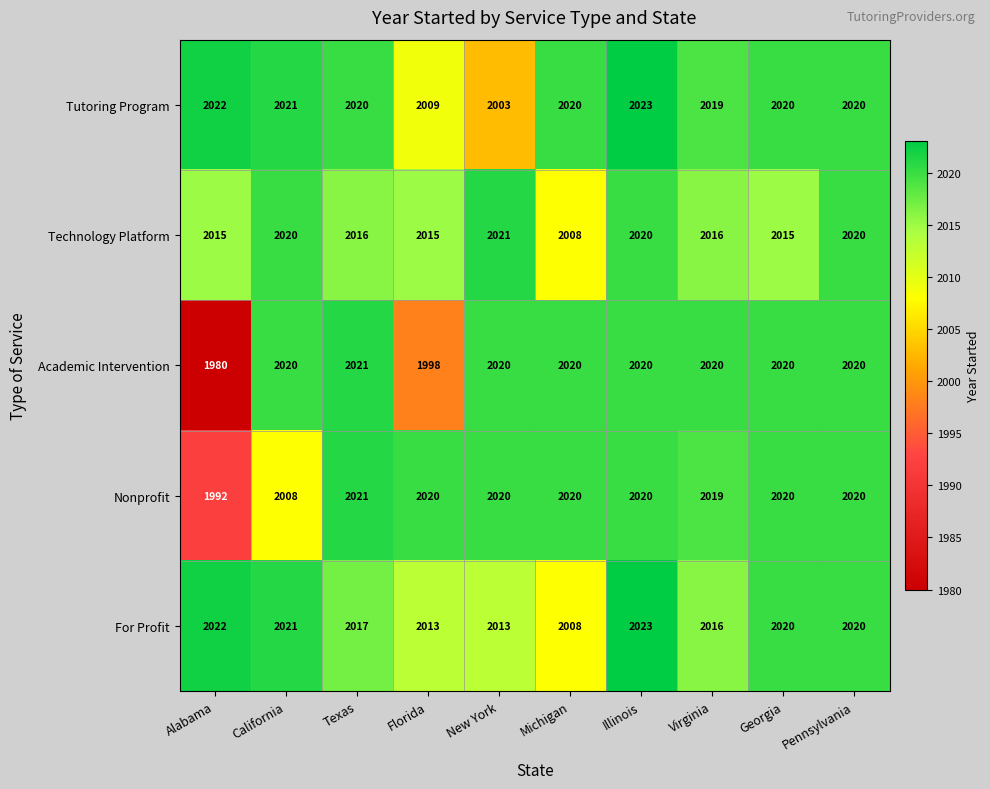

At how many categories does at least one series exceed 1994?

10